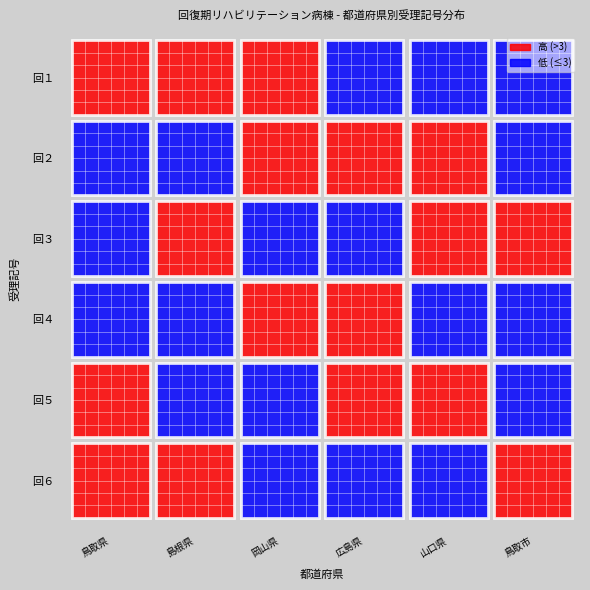

List the labels in order of 鳥取県 value, largest first.

0, 5, 4, 1, 2, 3